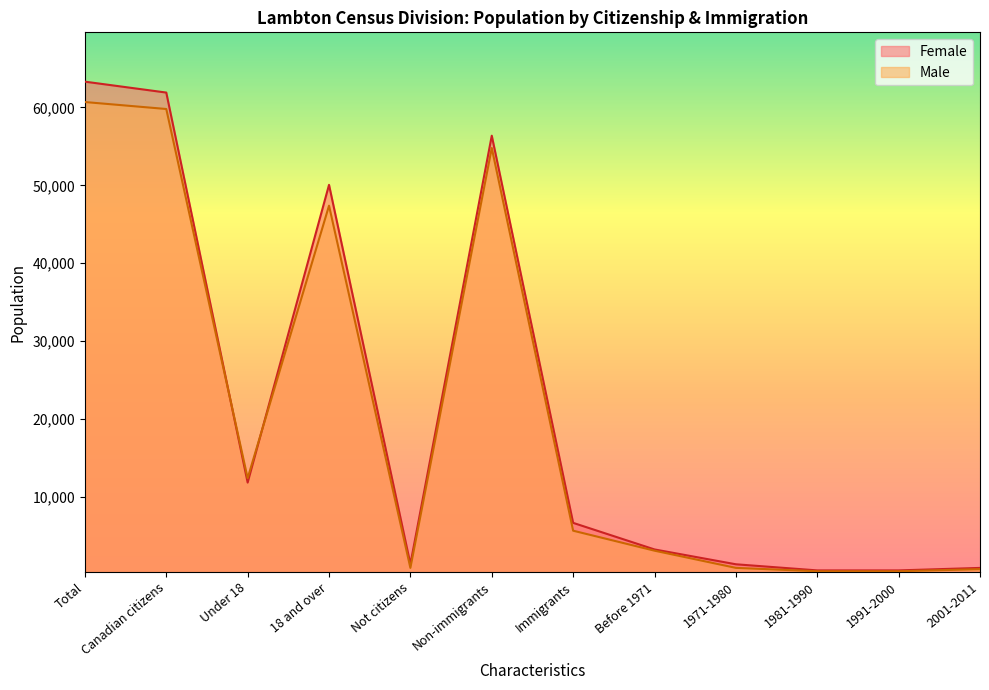

At how many categories does at least one series exceed 56314?

3